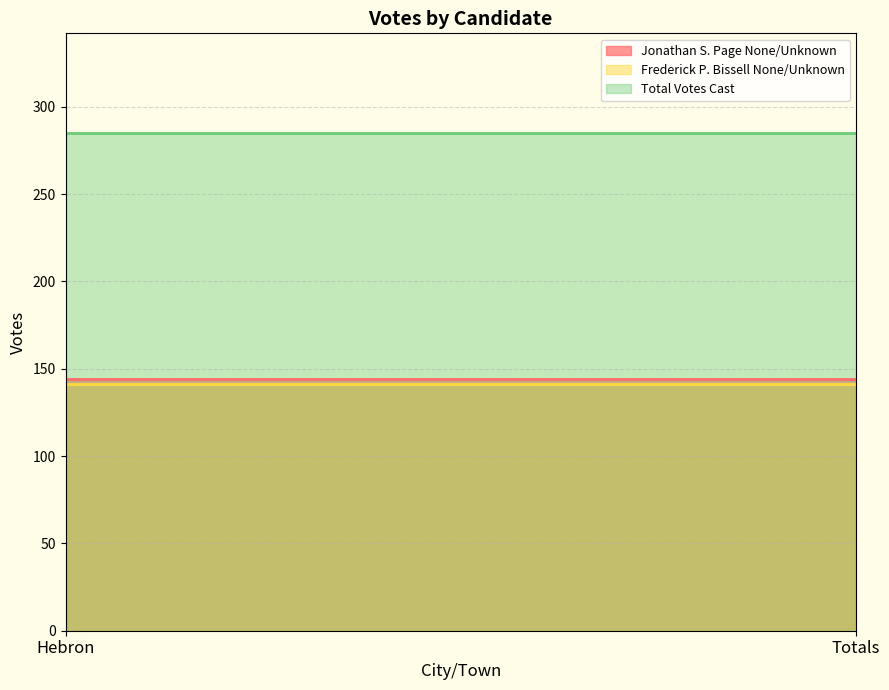

Which category has the lowest value across all series?

Hebron